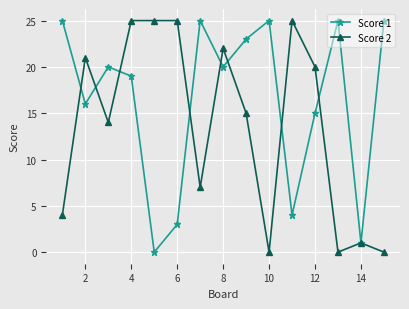

True or false: Score 1 has more than 0 points higher than both neighbors.

True